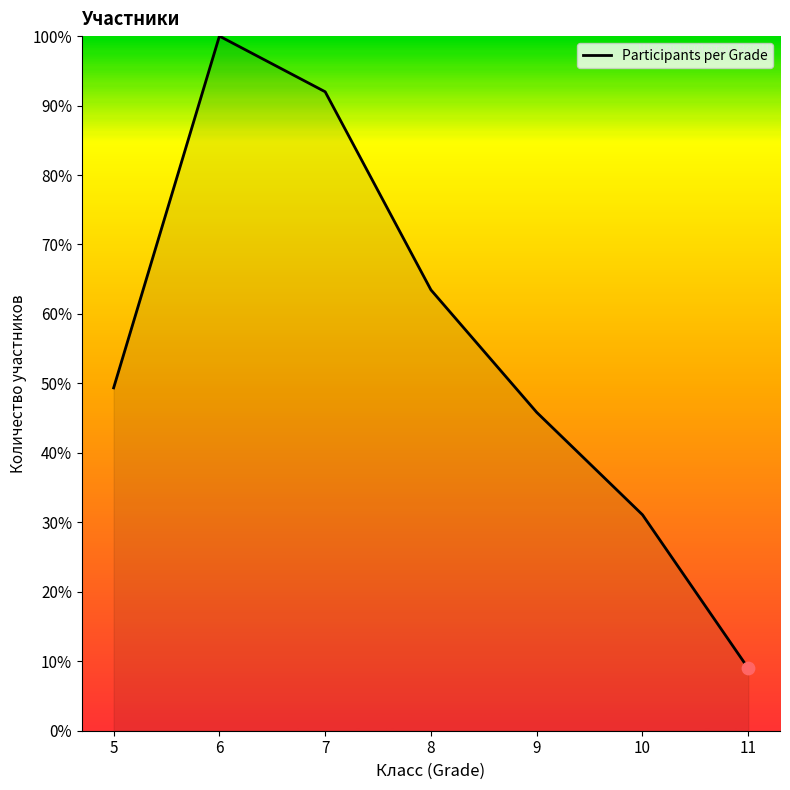

What is the change in value from 5 to 7?

+42.6